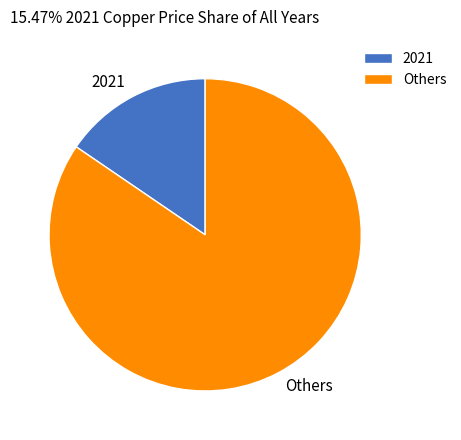

Is it true that 2021 is 15% of the pie?

True